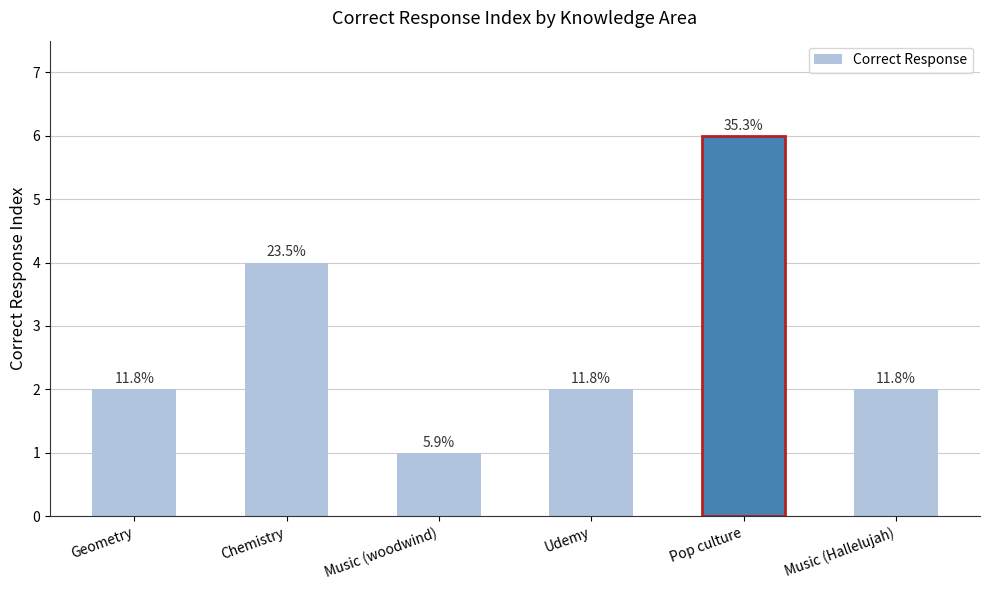

What is the sum of all values?

17